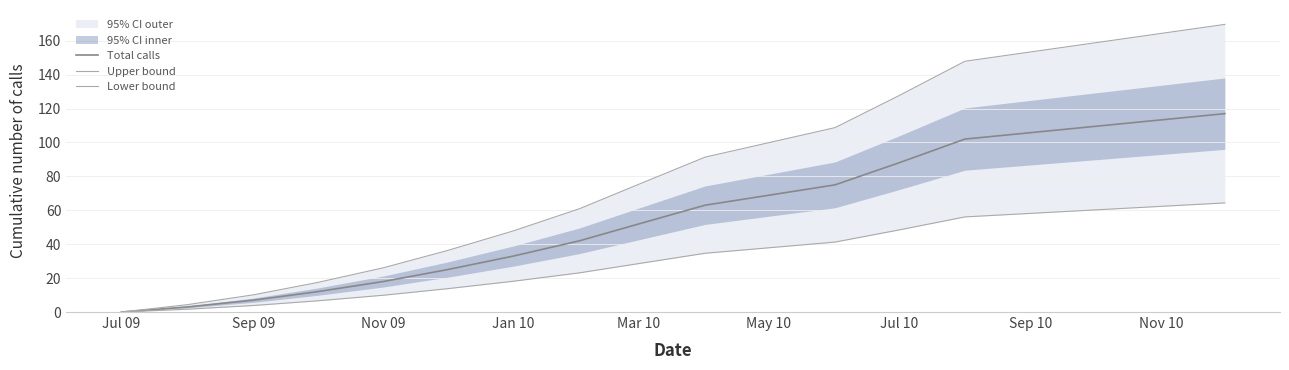

How many data points in Total calls are above 42?

6